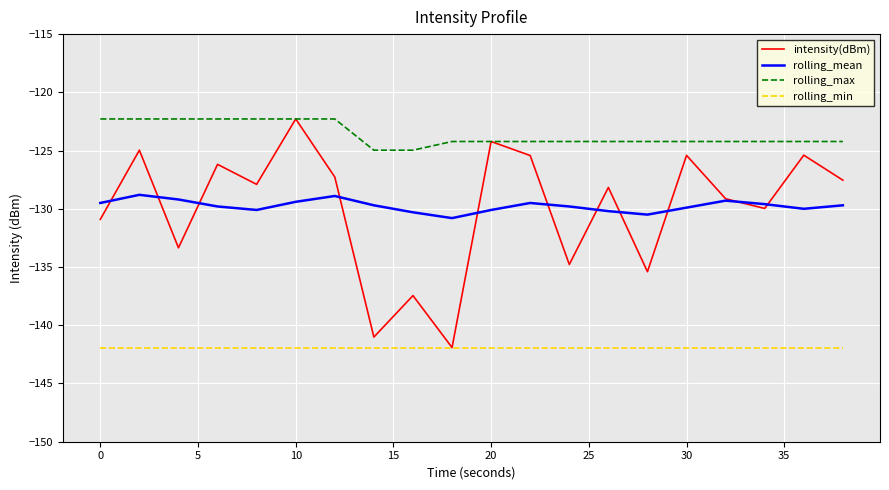

What is the smallest value displayed?

-141.9